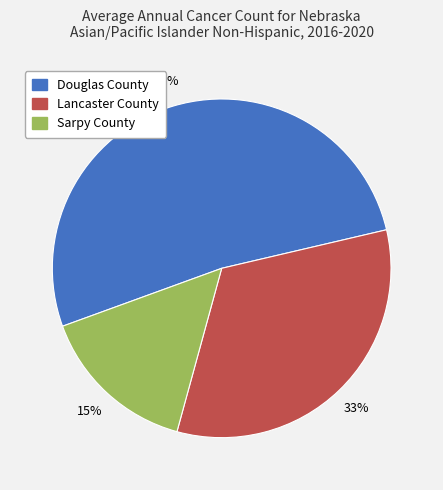

Count the number of slices in the pie.

3